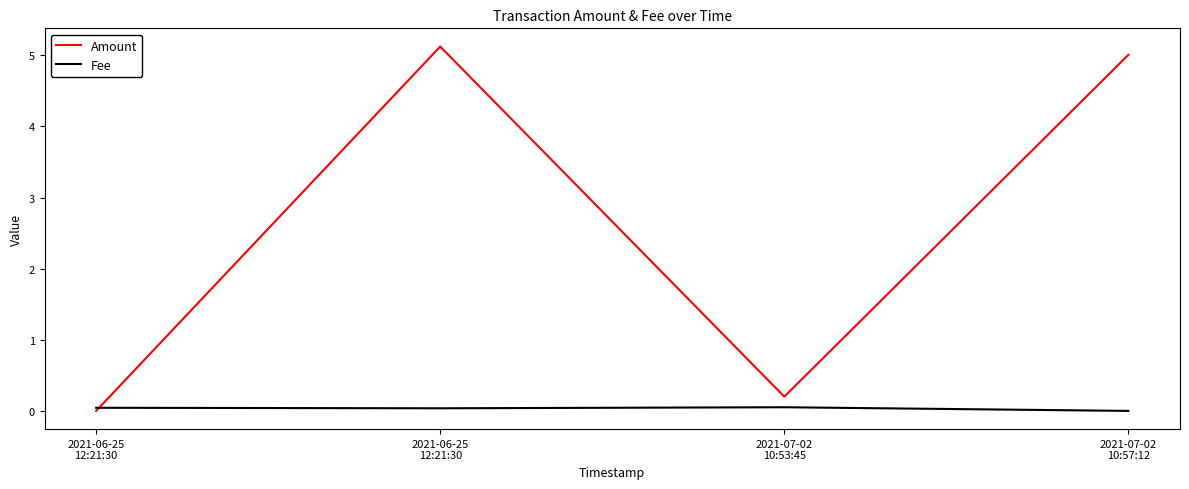

How many values in the Amount series exceed 5?

2